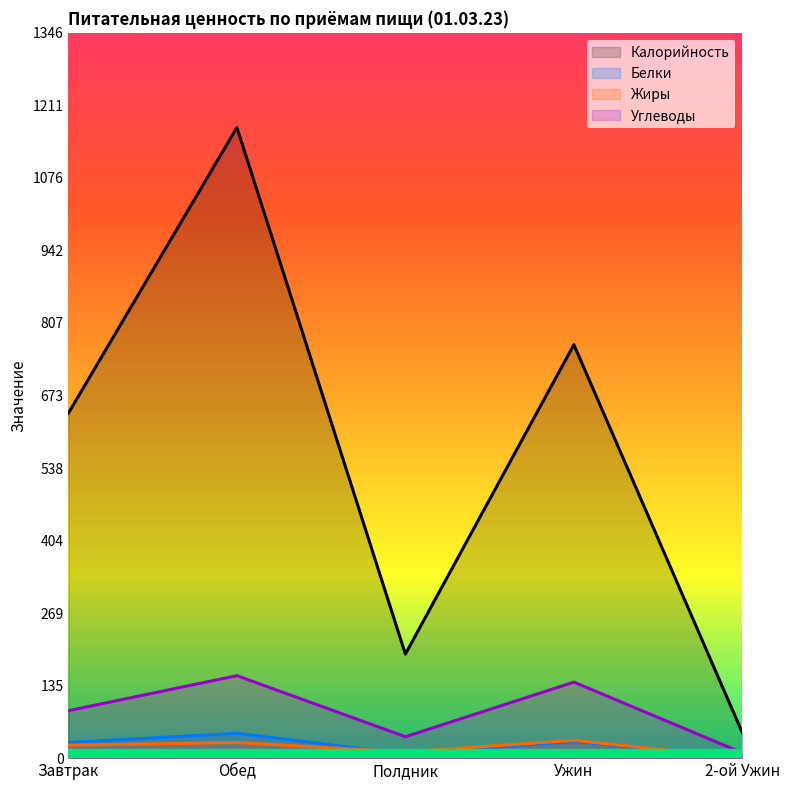

True or false: Углеводы and Калорийность cross at least once.

False